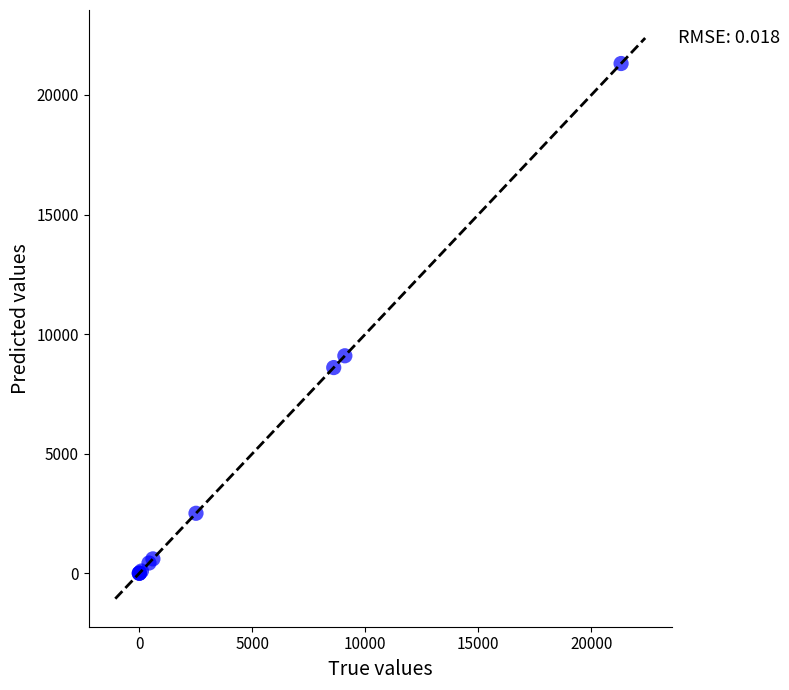

What Y value in the scatter plot is closest to 10657?

9092.5